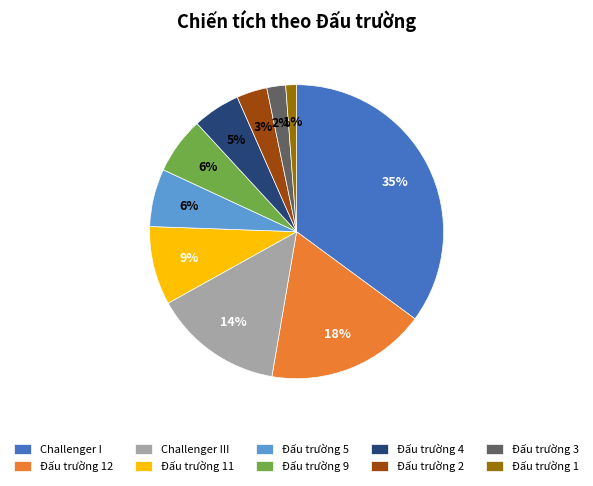

What percentage is the Challenger III slice, to the nearest percent?

14%